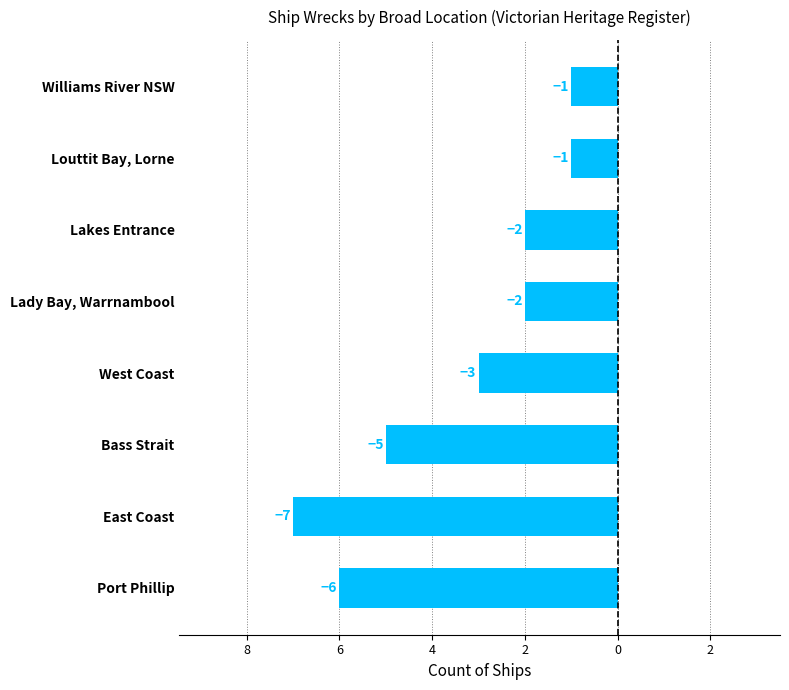

Read the value at Louttit Bay, Lorne.

-1